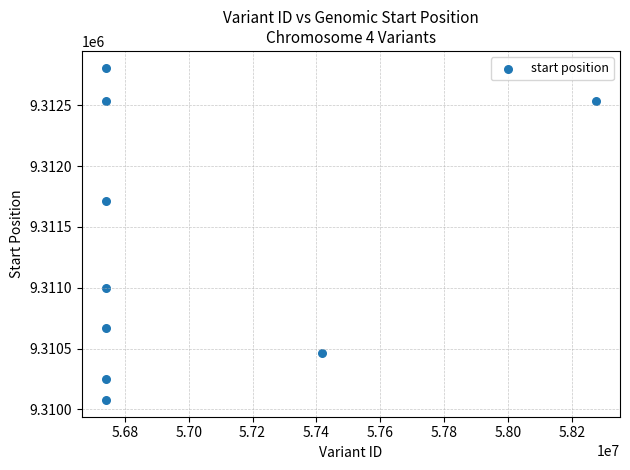

What is the average X value?

56987215